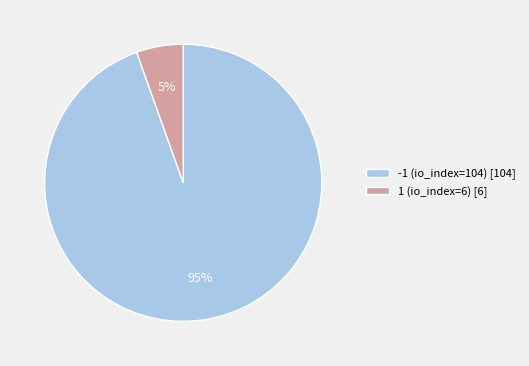

How many slices are in this pie chart?

2